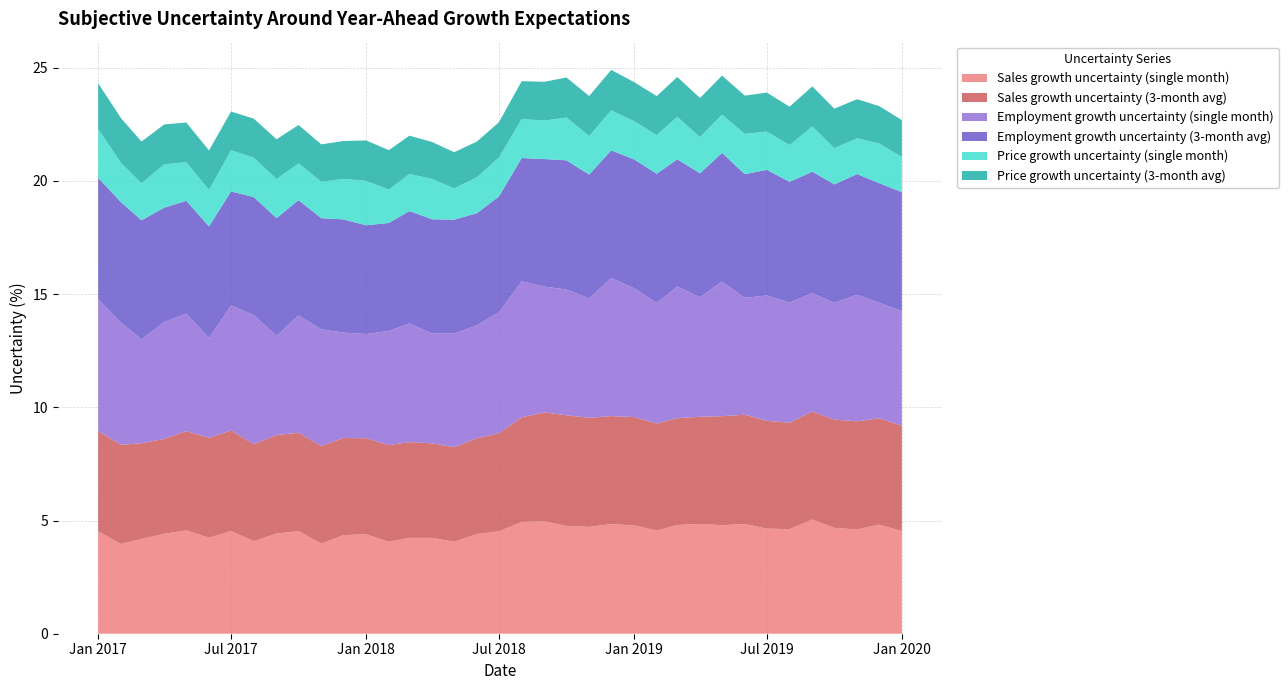

Reading left to right, extract all data points from this chart.

Sales growth uncertainty (single month): 0=4.5	1=4.0	2=4.2	3=4.4	4=4.6	5=4.2	6=4.5	7=4.1	8=4.4	9=4.5	10=4.0	11=4.4	12=4.4	13=4.1	14=4.2	15=4.2	16=4.1	17=4.4	18=4.5	19=4.9	20=5.0	21=4.8	22=4.7	23=4.8	24=4.8	25=4.6	26=4.8	27=4.8	28=4.8	29=4.8	30=4.6	31=4.6	32=5.0	33=4.7	34=4.6	35=4.8	36=4.5
Sales growth uncertainty (3-month avg): 0=4.4	1=4.4	2=4.2	3=4.2	4=4.4	5=4.4	6=4.4	7=4.3	8=4.3	9=4.3	10=4.3	11=4.3	12=4.2	13=4.3	14=4.2	15=4.2	16=4.2	17=4.2	18=4.3	19=4.6	20=4.8	21=4.9	22=4.8	23=4.8	24=4.8	25=4.7	26=4.7	27=4.7	28=4.8	29=4.8	30=4.8	31=4.7	32=4.8	33=4.8	34=4.8	35=4.7	36=4.7
Employment growth uncertainty (single month): 0=5.8	1=5.4	2=4.6	3=5.2	4=5.2	5=4.4	6=5.5	7=5.7	8=4.4	9=5.2	10=5.2	11=4.7	12=4.6	13=5.0	14=5.2	15=4.9	16=5.0	17=5.0	18=5.3	19=6.0	20=5.6	21=5.6	22=5.3	23=6.1	24=5.7	25=5.3	26=5.8	27=5.3	28=5.9	29=5.2	30=5.5	31=5.3	32=5.2	33=5.2	34=5.6	35=5.1	36=5.1
Employment growth uncertainty (3-month avg): 0=5.4	1=5.3	2=5.3	3=5.0	4=5.0	5=4.9	6=5.0	7=5.2	8=5.2	9=5.1	10=4.9	11=5.0	12=4.8	13=4.8	14=5.0	15=5.0	16=5.0	17=5.0	18=5.1	19=5.4	20=5.6	21=5.7	22=5.5	23=5.6	24=5.7	25=5.7	26=5.6	27=5.5	28=5.7	29=5.5	30=5.5	31=5.3	32=5.4	33=5.2	34=5.3	35=5.3	36=5.3
Price growth uncertainty (single month): 0=2.2	1=1.7	2=1.6	3=1.9	4=1.7	5=1.6	6=1.8	7=1.7	8=1.7	9=1.6	10=1.6	11=1.8	12=2.0	13=1.5	14=1.6	15=1.8	16=1.4	17=1.6	18=1.7	19=1.7	20=1.7	21=1.9	22=1.7	23=1.8	24=1.7	25=1.7	26=1.9	27=1.6	28=1.7	29=1.8	30=1.7	31=1.6	32=2.0	33=1.6	34=1.6	35=1.8	36=1.6
Price growth uncertainty (3-month avg): 0=2.0	1=2.0	2=1.8	3=1.8	4=1.8	5=1.7	6=1.7	7=1.7	8=1.8	9=1.7	10=1.7	11=1.7	12=1.8	13=1.7	14=1.7	15=1.6	16=1.6	17=1.6	18=1.6	19=1.7	20=1.7	21=1.8	22=1.8	23=1.8	24=1.7	25=1.7	26=1.8	27=1.7	28=1.7	29=1.7	30=1.7	31=1.7	32=1.8	33=1.7	34=1.7	35=1.6	36=1.6